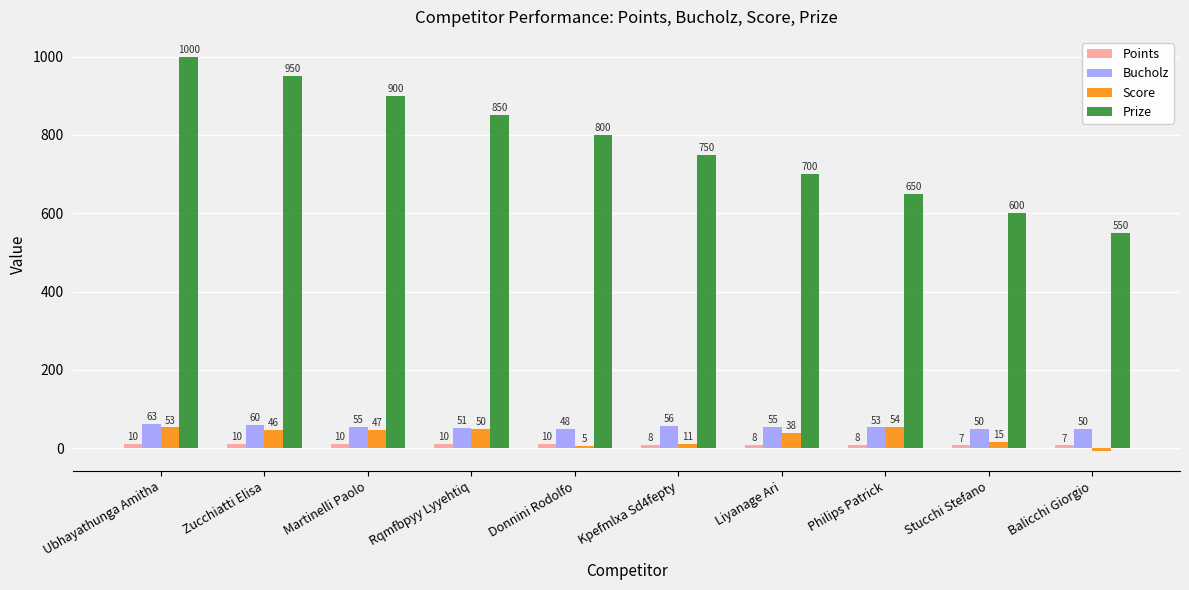

What is the sum of all Prize values?

7750